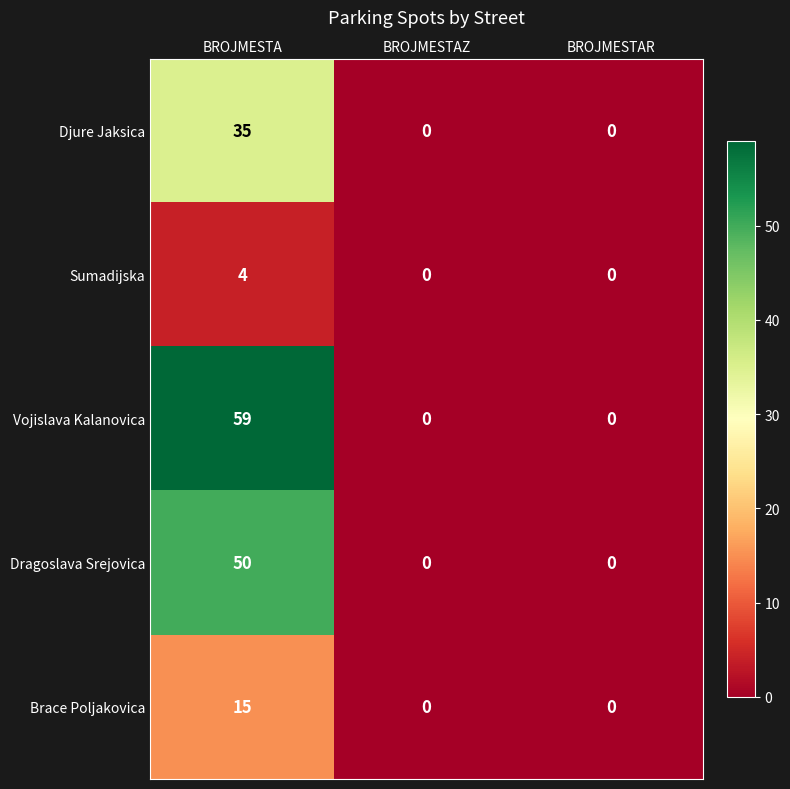

What is the maximum value for Vojislava Kalanovica?

59